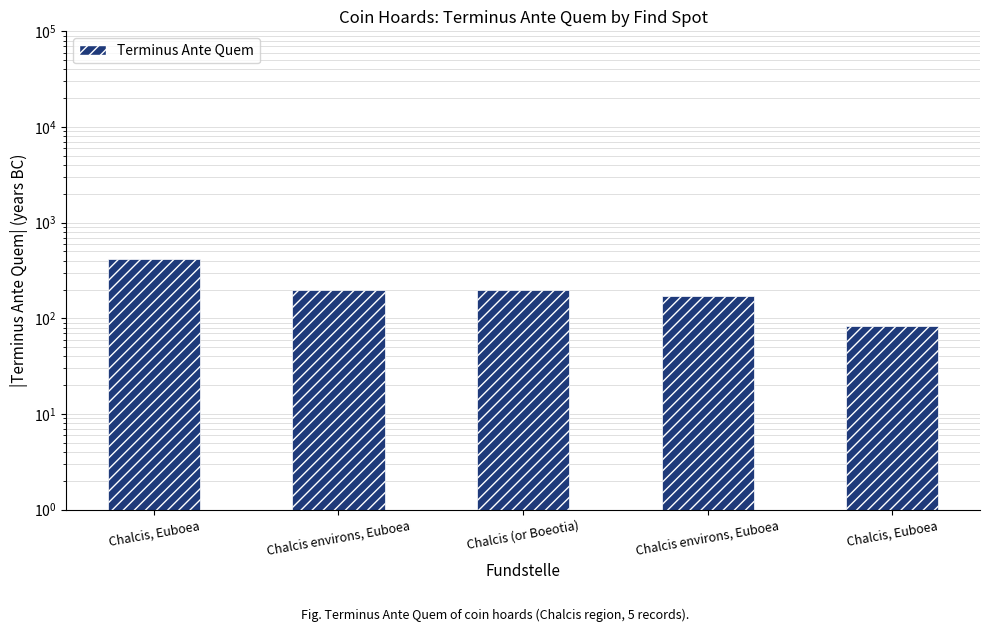

List the labels in order of value, largest first.

Chalcis, Euboea, Chalcis environs, Euboea, Chalcis (or Boeotia), Chalcis environs, Euboea, Chalcis, Euboea